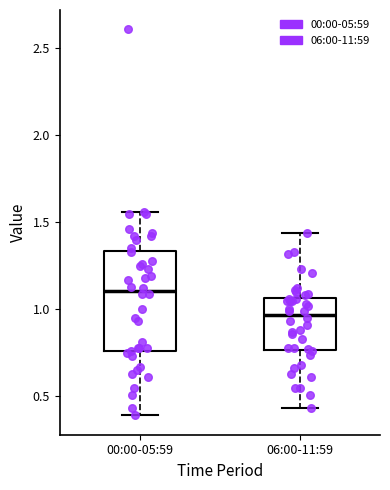

Which box has the highest median line?

00:00-05:59